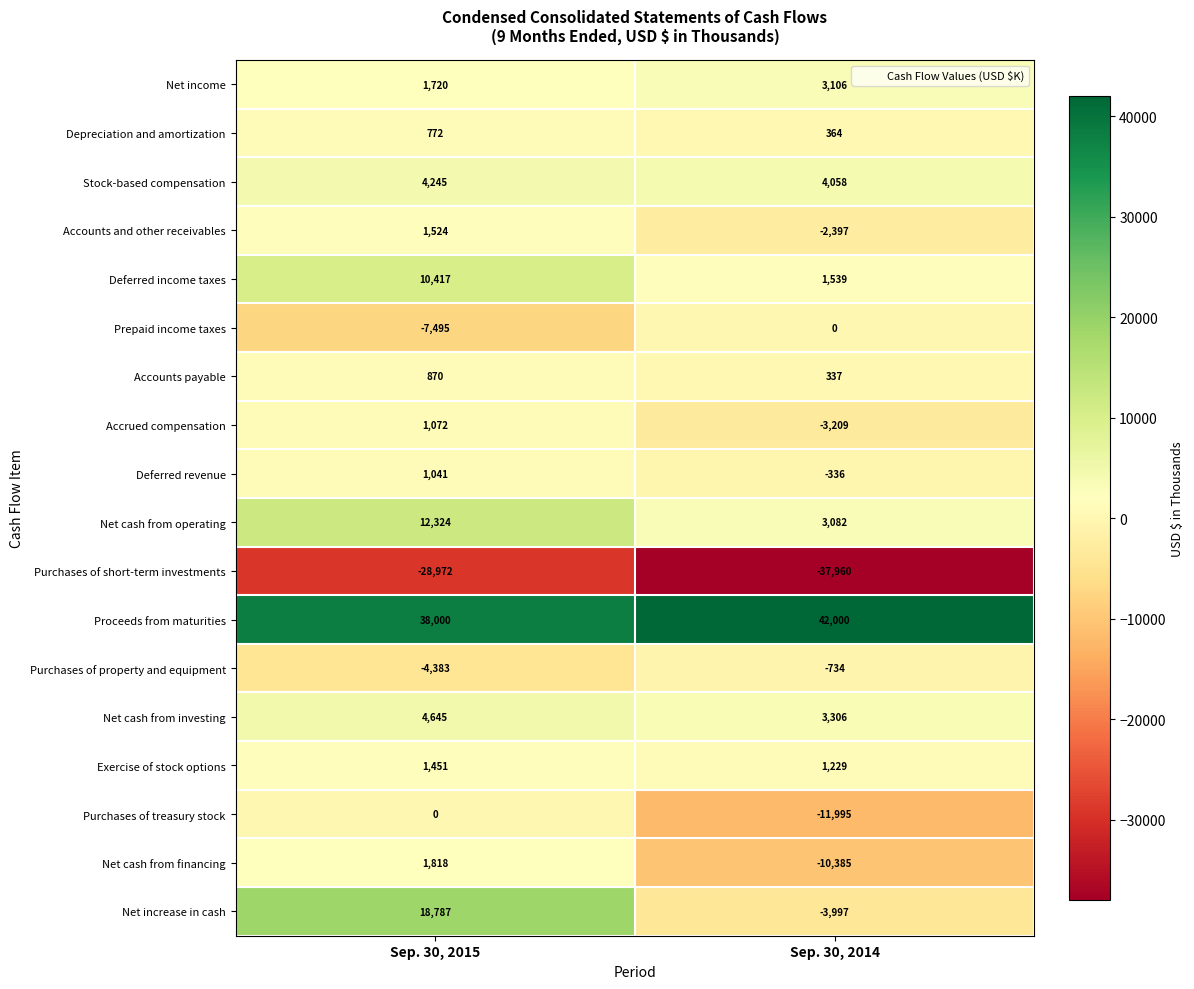

The value of Accounts and other receivables at Sep. 30, 2014 is -1230. True or false?

False